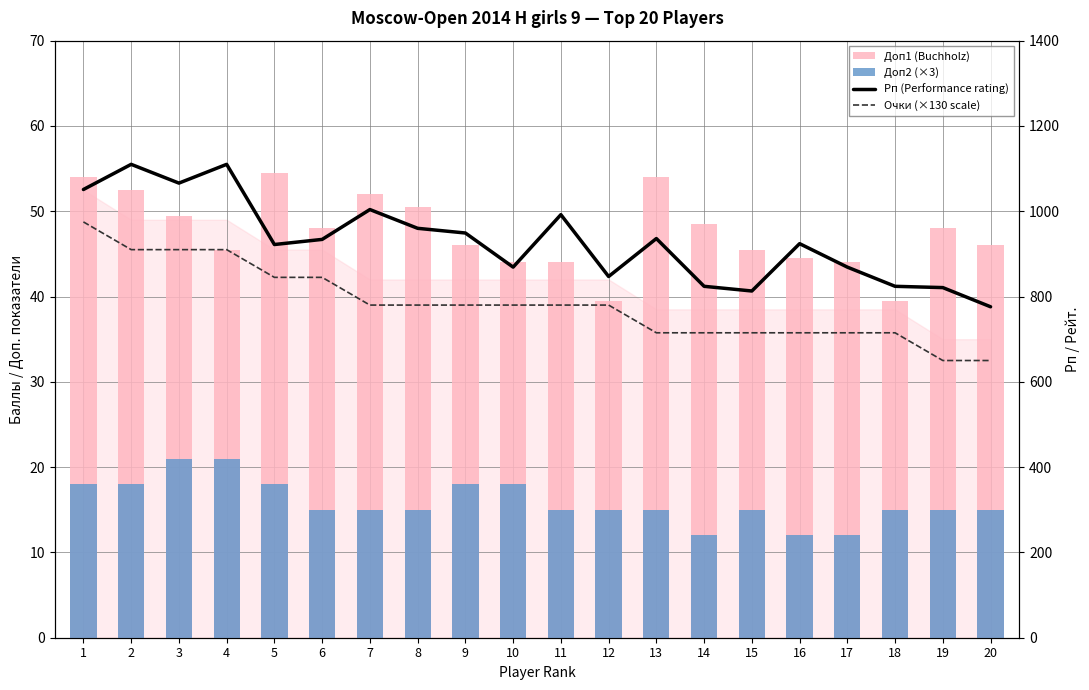

At how many categories does at least one series exceed 1017?

4